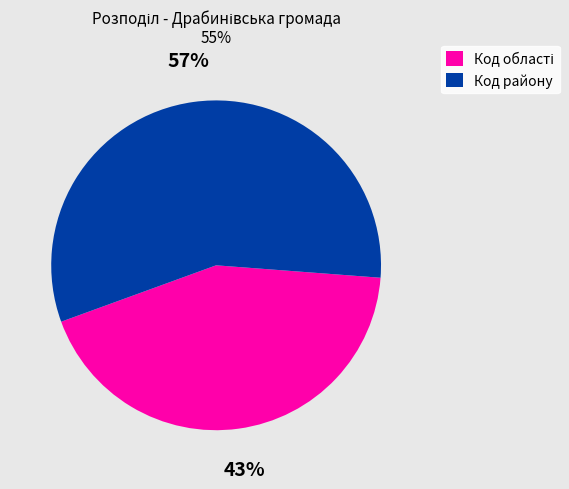

Does any single category account for the majority?

Yes